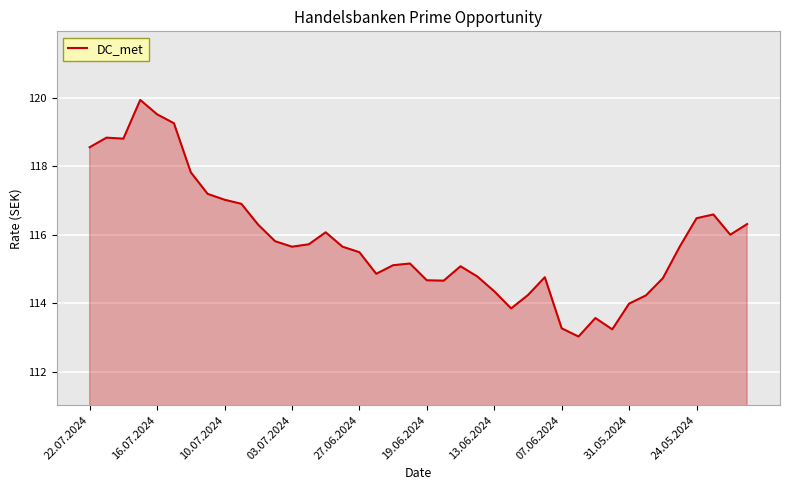

What is the greatest value displayed?

119.9